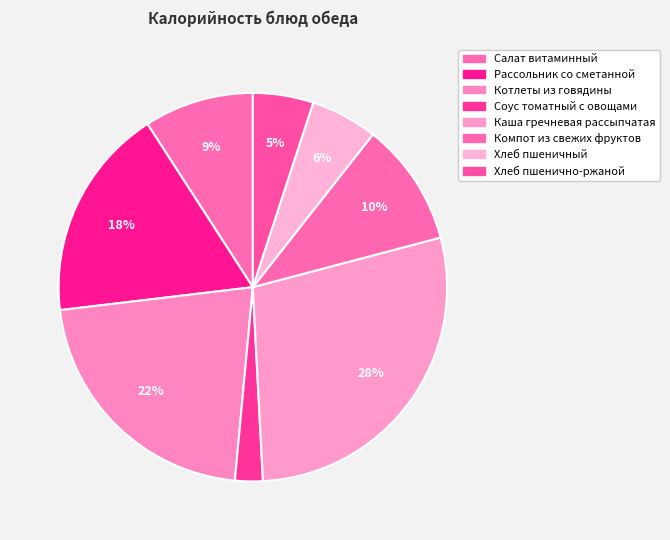

What is the smallest slice in the pie chart?

Соус томатный с овощами